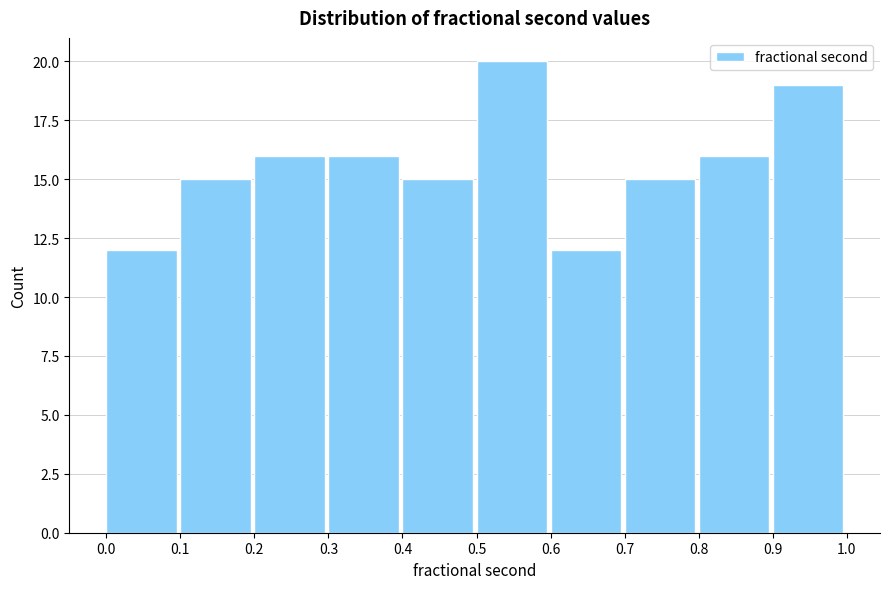

Which range on the x-axis has the tallest bar?

0.5 to 0.6